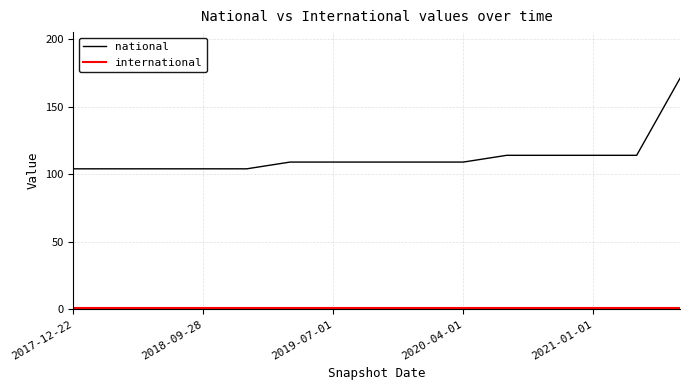

Which series has the largest range (max minus min)?

national